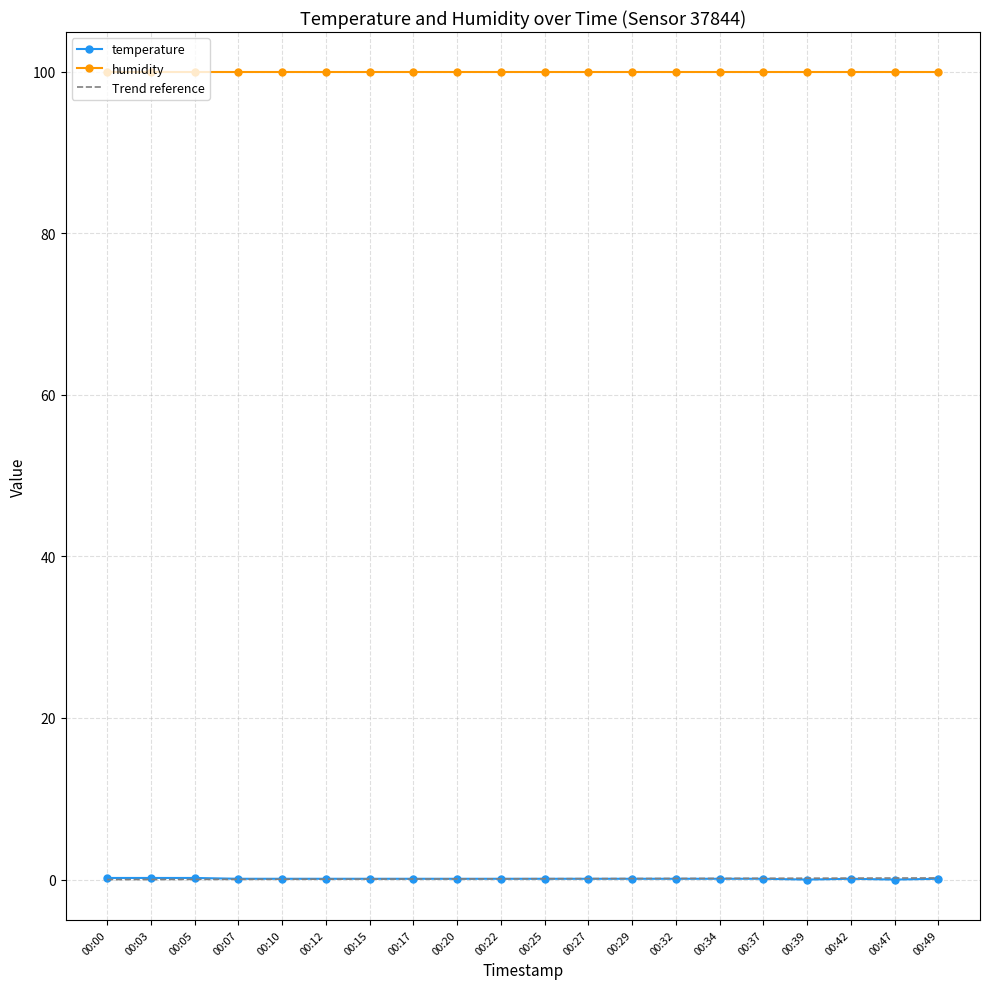

Which label corresponds to the smallest value in the chart?

00:39